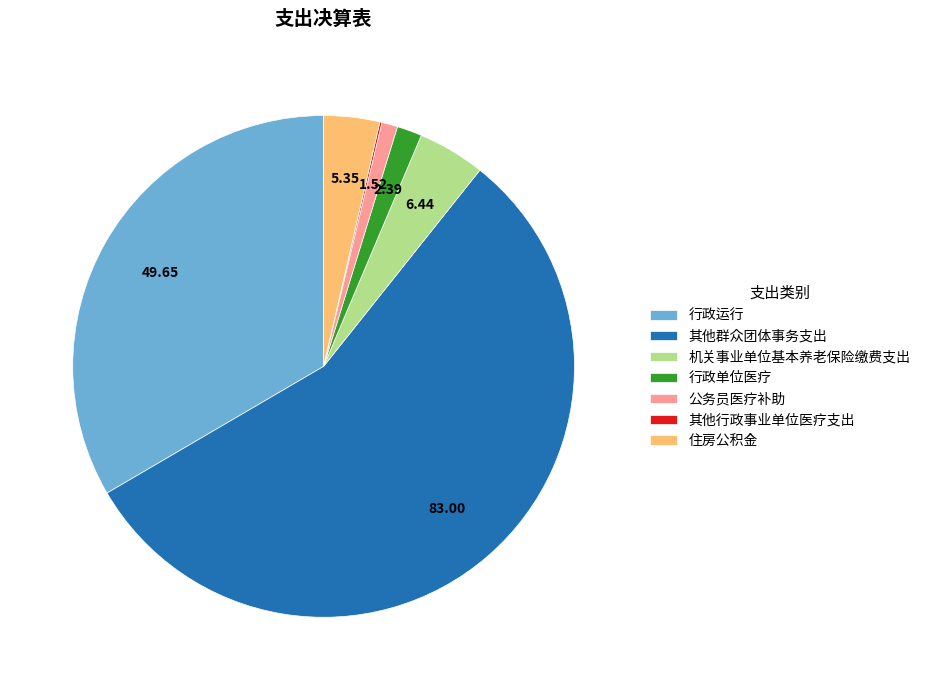

Is it true that 公务员医疗补助 is 1% of the pie?

True